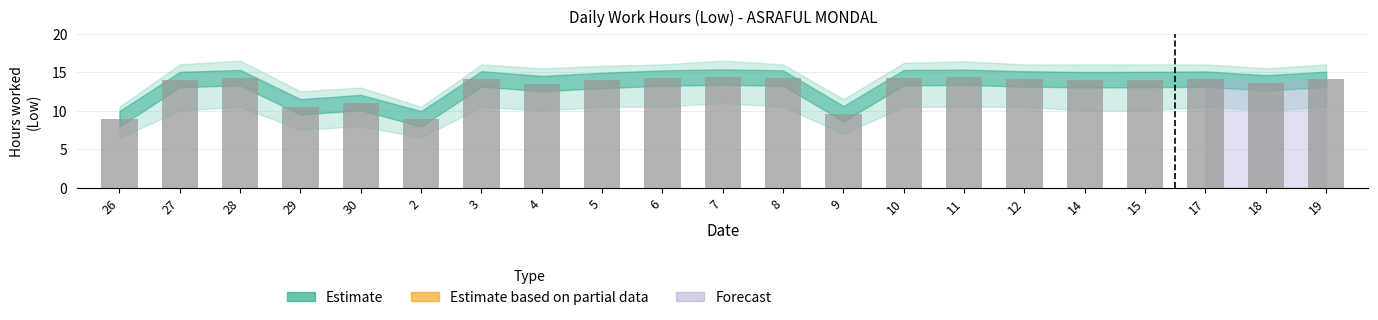

What position from the left is 3?

7